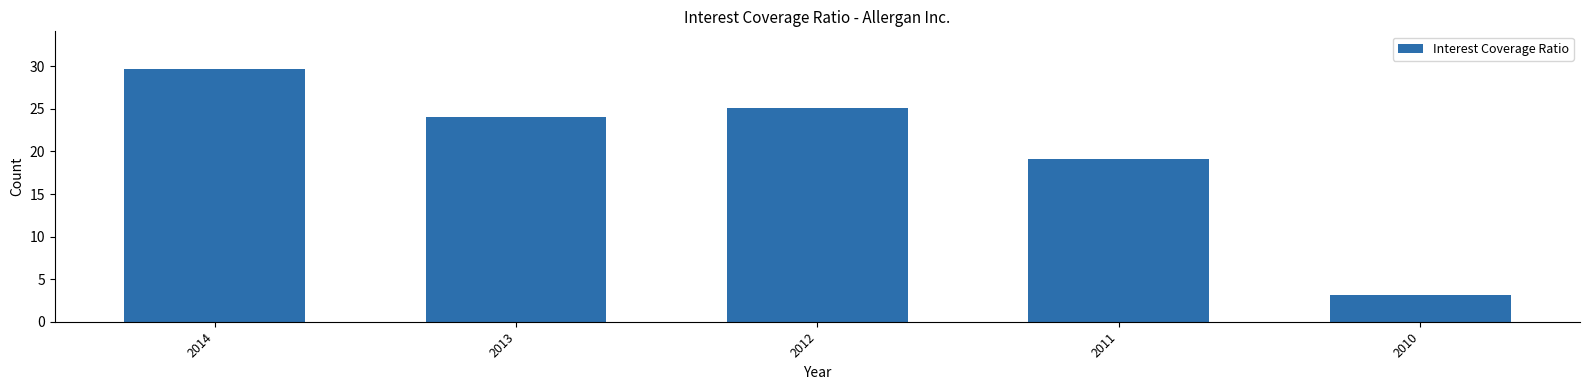

Reading left to right, transcribe all the data shown in this chart.

29.7	24.1	25.1	19.1	3.2